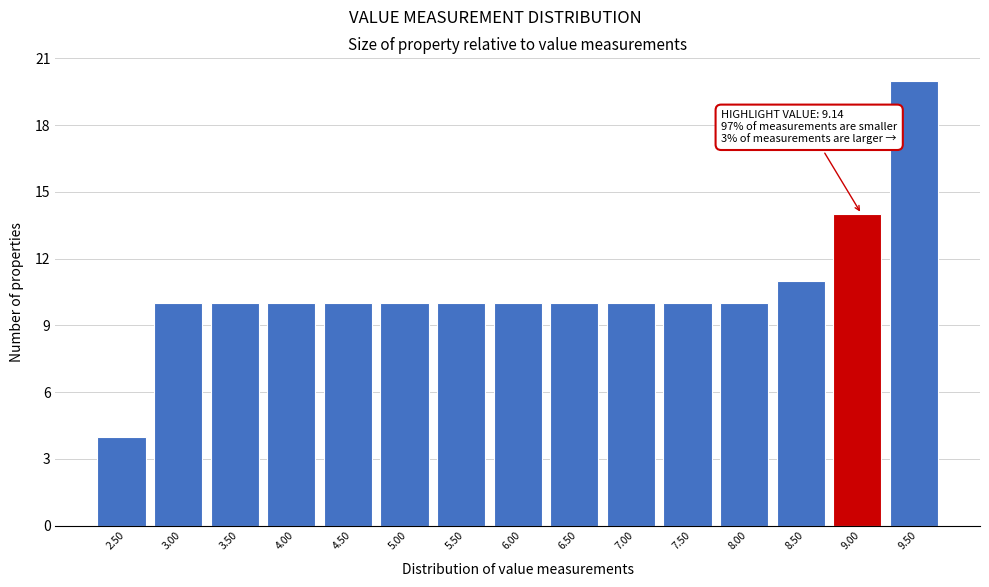

Reading left to right, extract all data points from this chart.

2.50=4	3.00=10	3.50=10	4.00=10	4.50=10	5.00=10	5.50=10	6.00=10	6.50=10	7.00=10	7.50=10	8.00=10	8.50=11	9.00=14	9.50=20